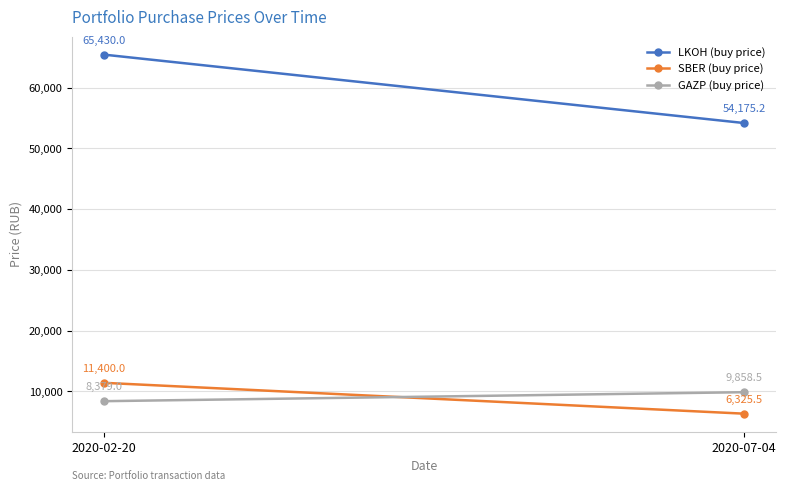

What is the approximate value of GAZP (buy price) at 2020-07-04?

9858.5